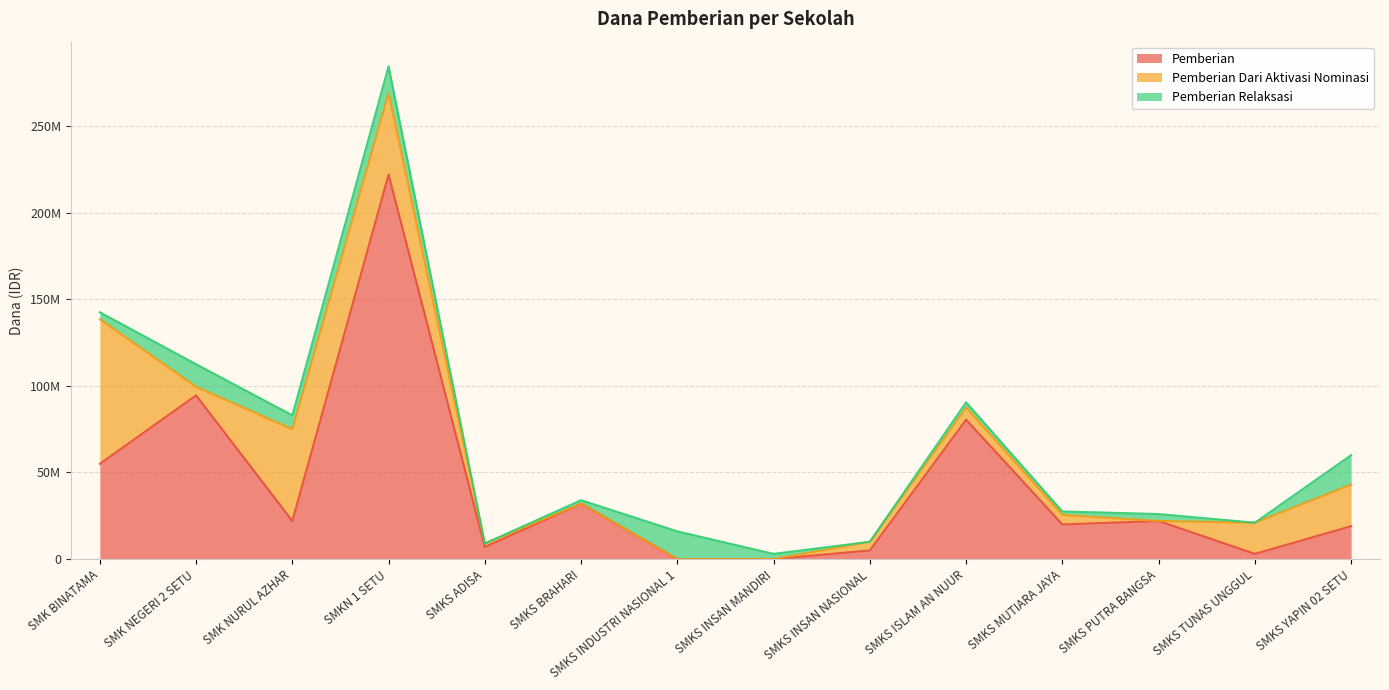

List the series in order of their overall mean, lowest first.

Pemberian Relaksasi, Pemberian Dari Aktivasi Nominasi, Pemberian